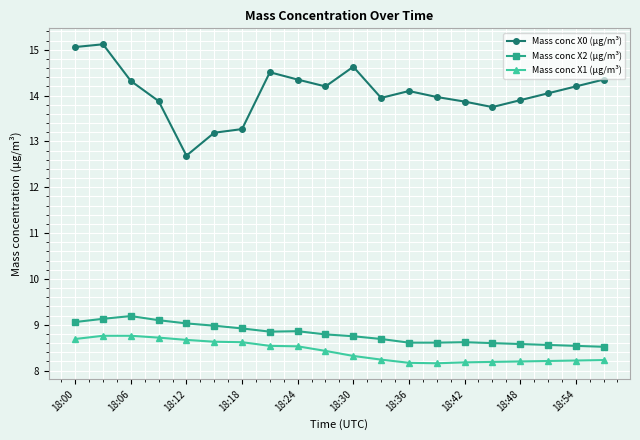

True or false: Mass conc X0 (μg/m³) has more than 2 interior local peaks.

True